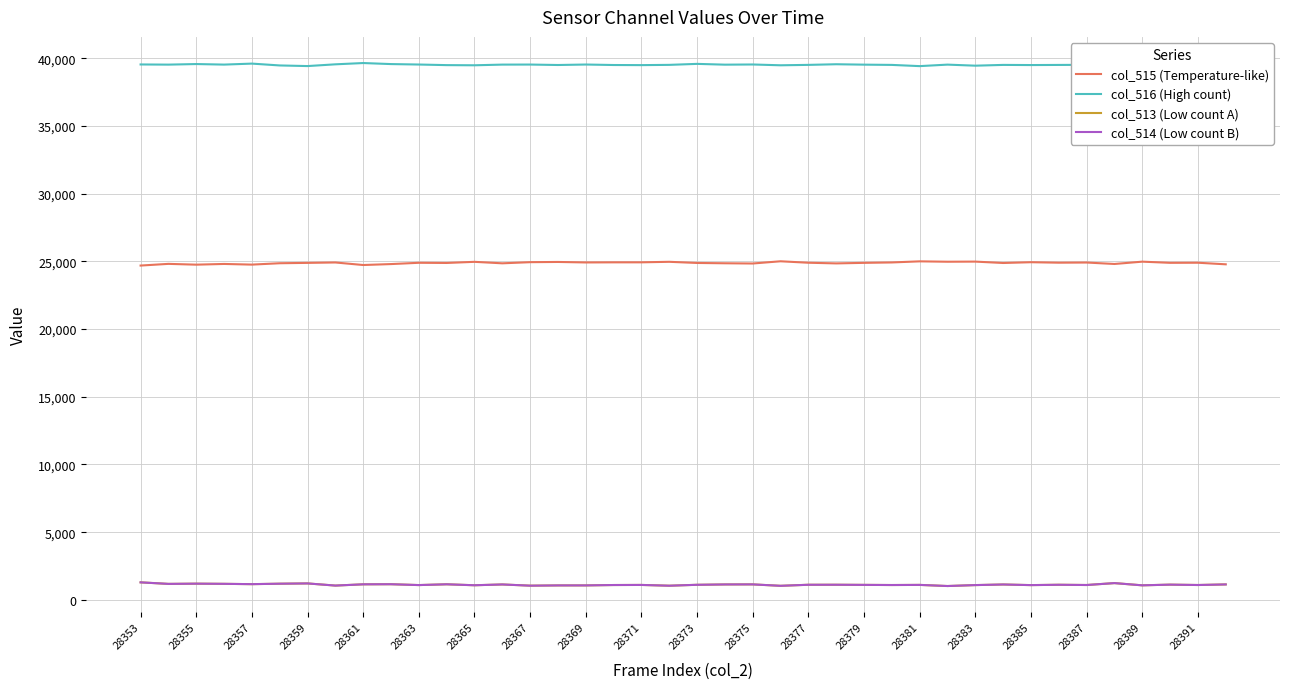

What is the maximum value for col_515 (Temperature-like)?

25010